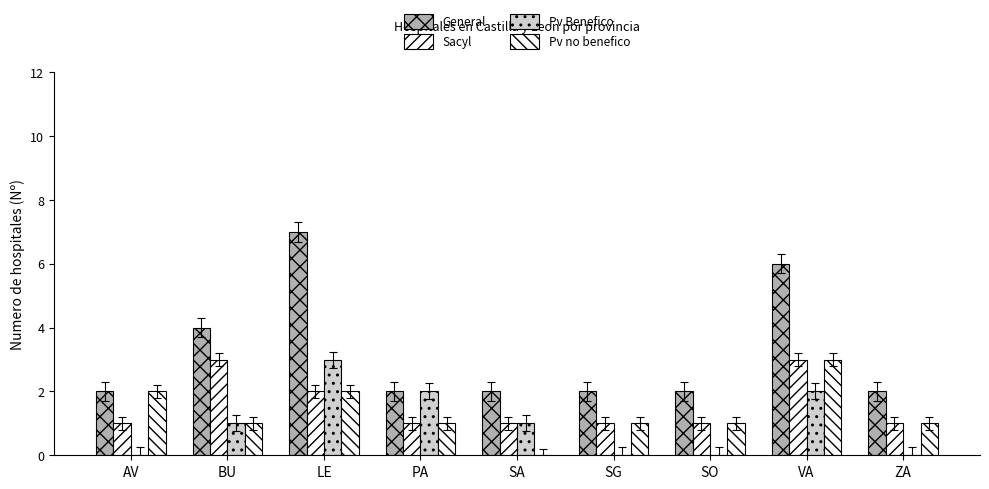

Reading left to right, list all the values displayed in this chart.

General: AV=2	BU=4	LE=7	PA=2	SA=2	SG=2	SO=2	VA=6	ZA=2
Sacyl: AV=1	BU=3	LE=2	PA=1	SA=1	SG=1	SO=1	VA=3	ZA=1
Pv Benefico: AV=0	BU=1	LE=3	PA=2	SA=1	SG=0	SO=0	VA=2	ZA=0
Pv no benefico: AV=2	BU=1	LE=2	PA=1	SA=0	SG=1	SO=1	VA=3	ZA=1